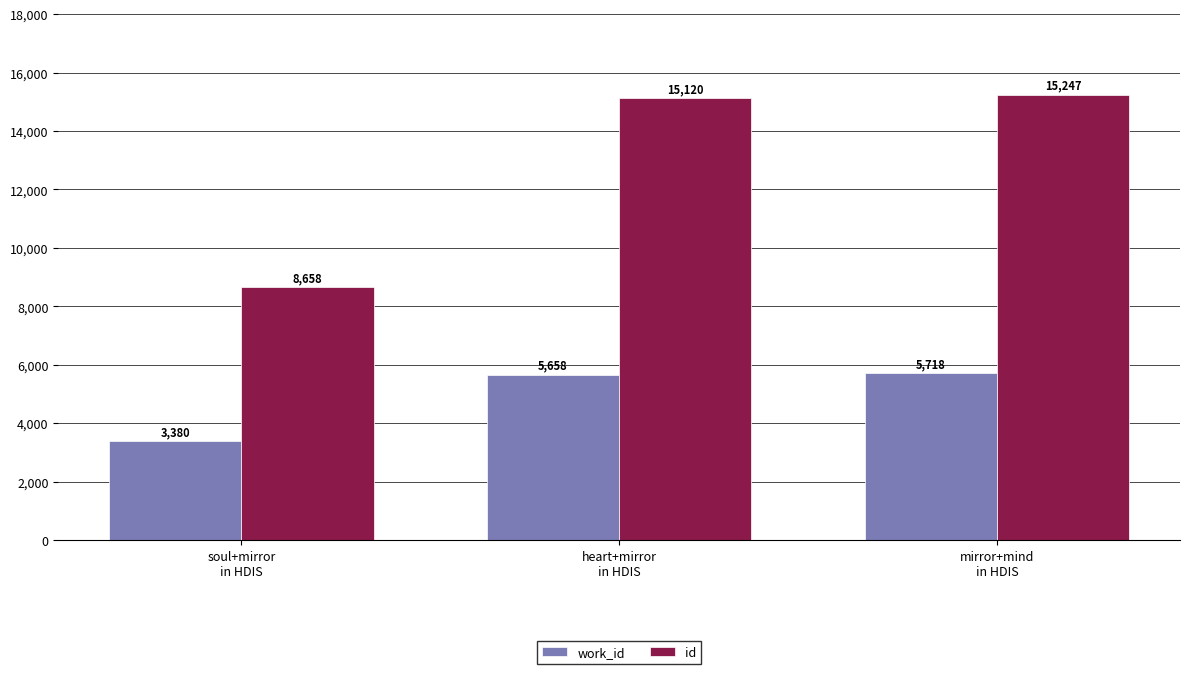

What is the approximate value of id at soul+mirror
in HDIS, to the nearest 50?

8650